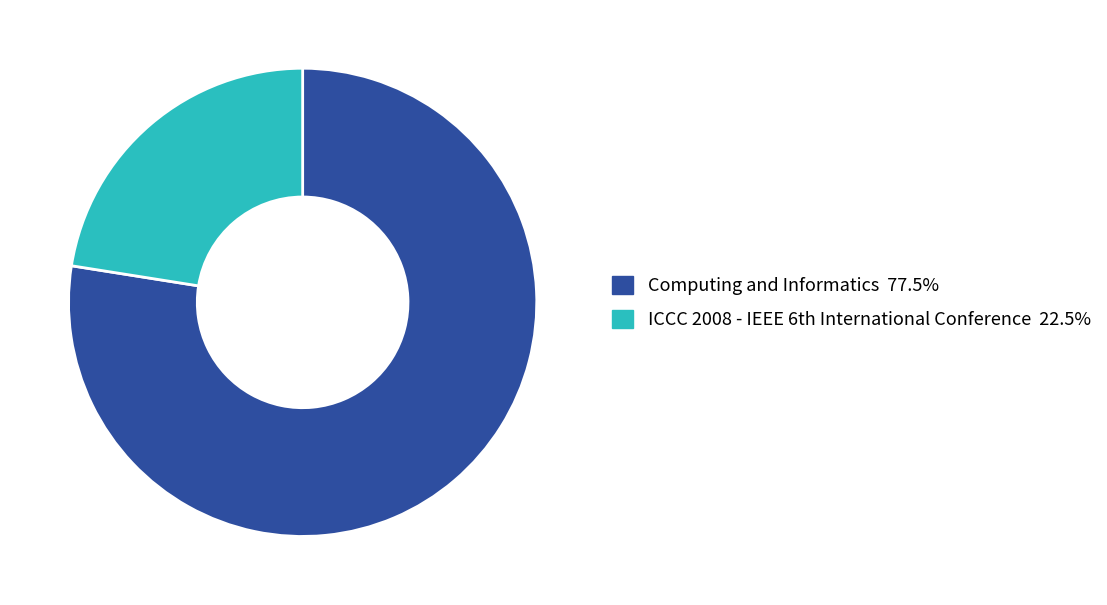

Does any single category account for the majority?

Yes